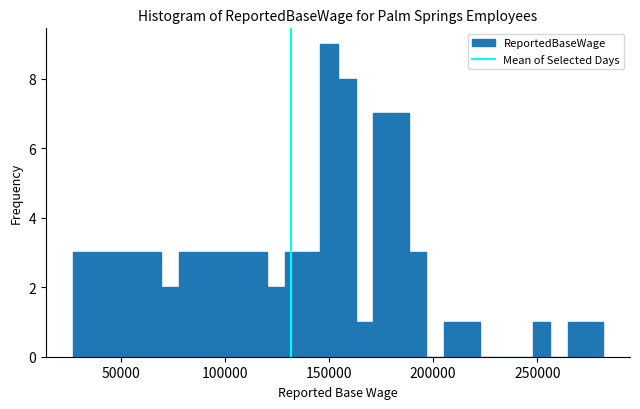

Around what value on the x-axis is the tallest bar? Give the approximate position of its centre, as read against the axis.

150000